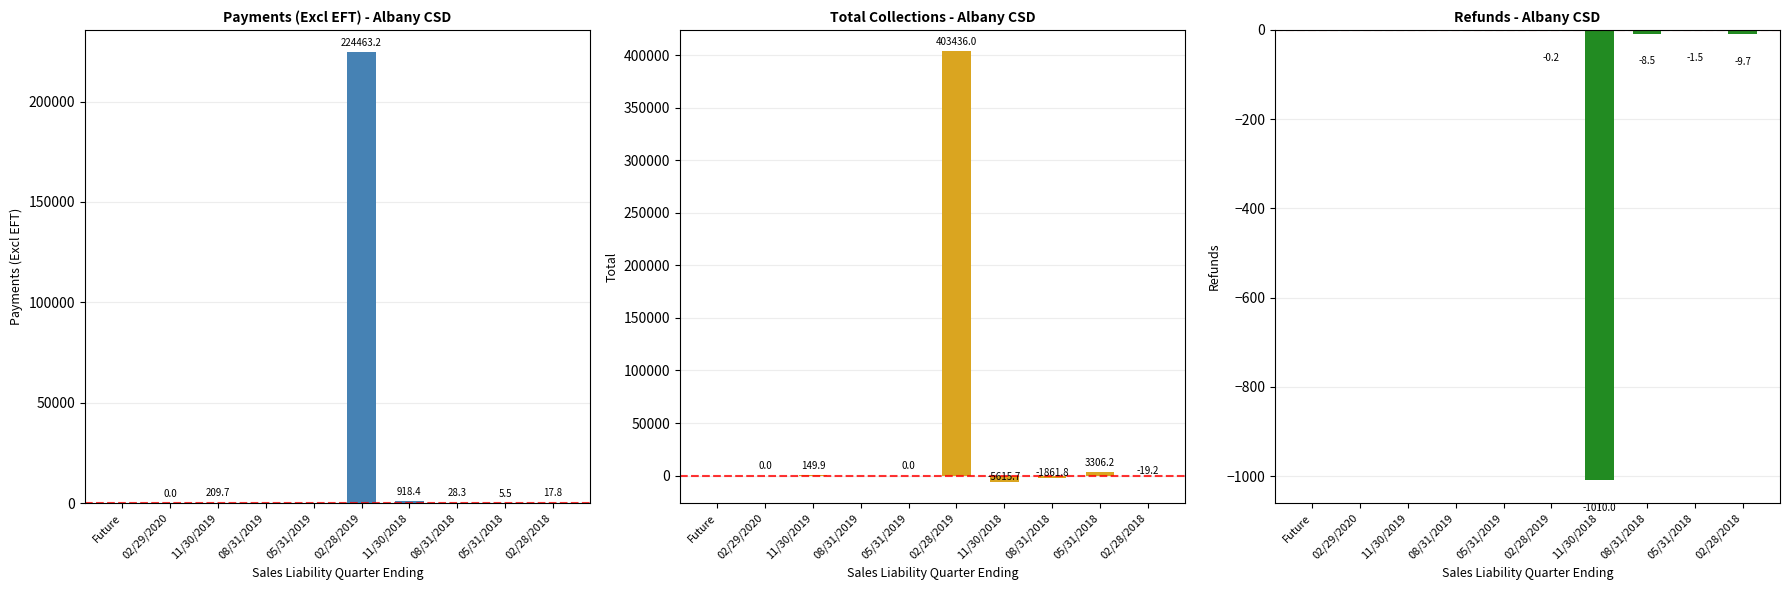

What is the difference between the second highest and minimum values in the Refunds series?

1010.0